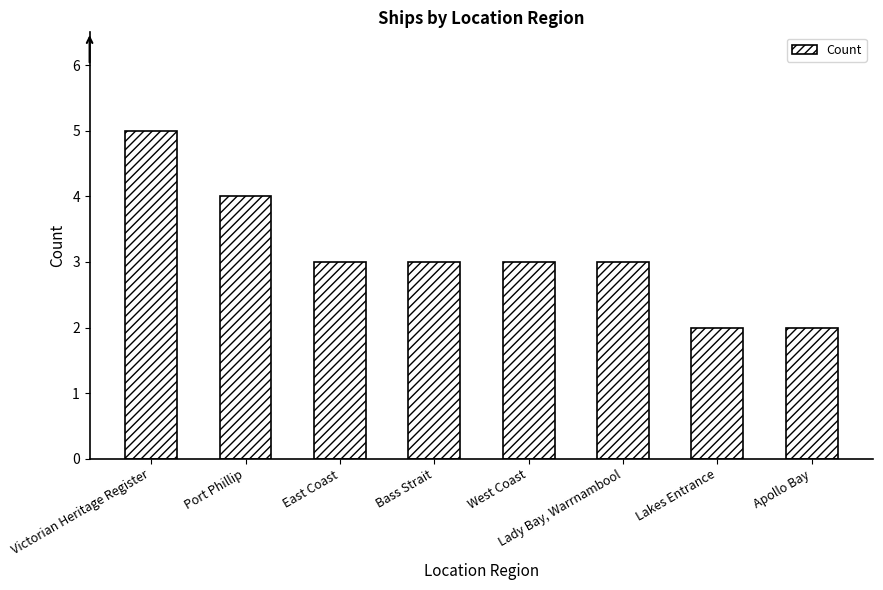

Reading left to right, list all the values displayed in this chart.

Victorian Heritage Register=5	Port Phillip=4	East Coast=3	Bass Strait=3	West Coast=3	Lady Bay, Warrnambool=3	Lakes Entrance=2	Apollo Bay=2